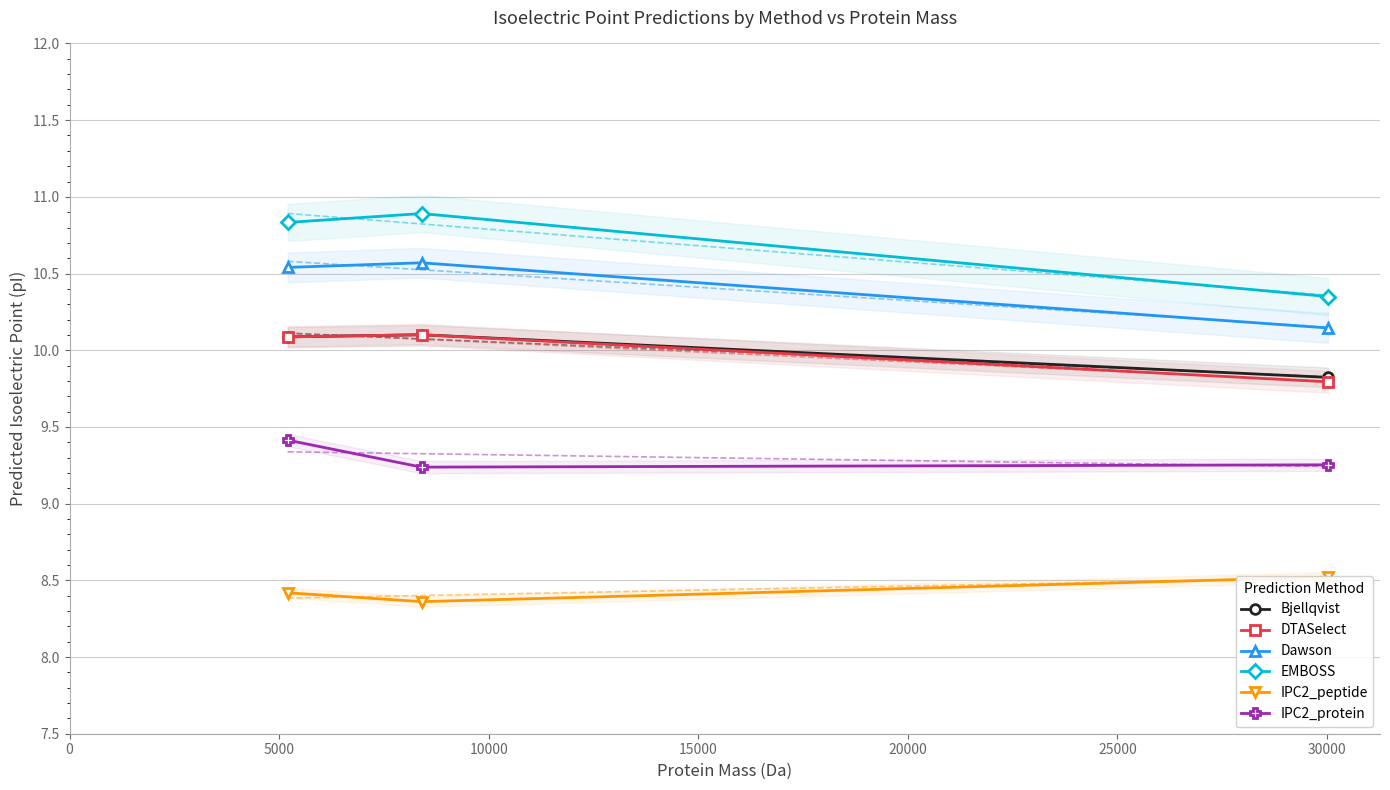

Rank the series by their maximum value, from lowest to highest.

IPC2_peptide, IPC2_protein, Bjellqvist, DTASelect, Dawson, EMBOSS